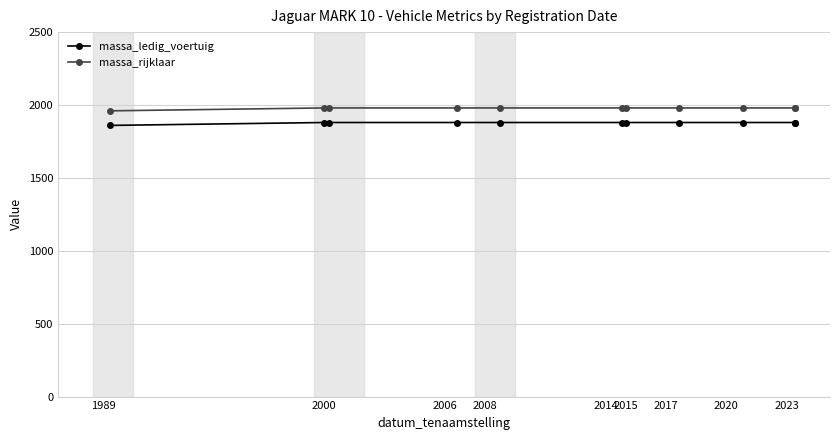

True or false: massa_ledig_voertuig has more than 0 interior local peaks.

False